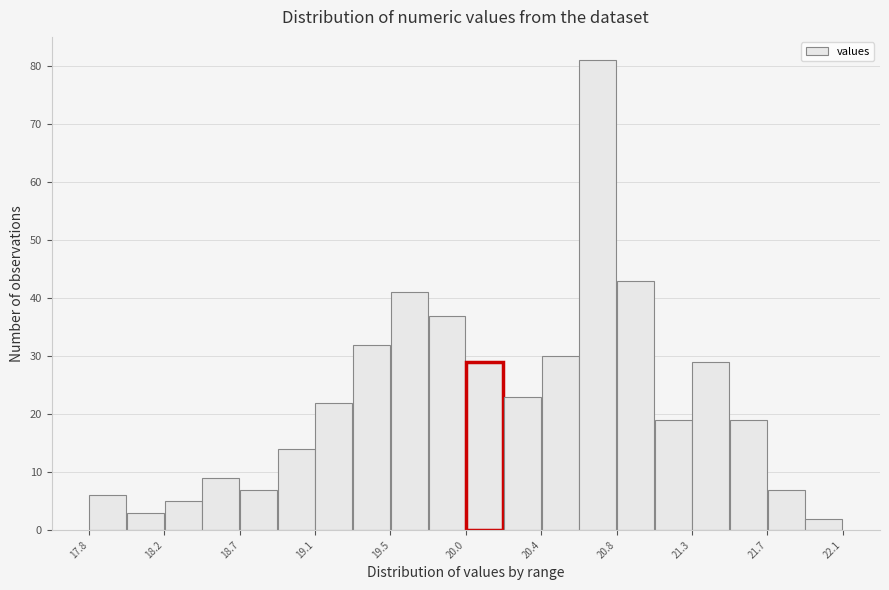

Reading left to right, list every bar in this chart as the range it spans on the x-axis followed by its height. Neither the bar edges nor the heights are printed on the chart, so give them approximately, as read against the axes.

17.80 to 18.00: 6
18.00 to 18.25: 3
18.25 to 18.45: 5
18.45 to 18.65: 9
18.65 to 18.90: 7
18.90 to 19.10: 14
19.10 to 19.30: 22
19.30 to 19.55: 32
19.55 to 19.75: 41
19.75 to 19.95: 37
19.95 to 20.20: 29
20.20 to 20.40: 23
20.40 to 20.60: 30
20.60 to 20.85: 81
20.85 to 21.05: 43
21.05 to 21.25: 19
21.25 to 21.45: 29
21.45 to 21.70: 19
21.70 to 21.90: 7
21.90 to 22.10: 2